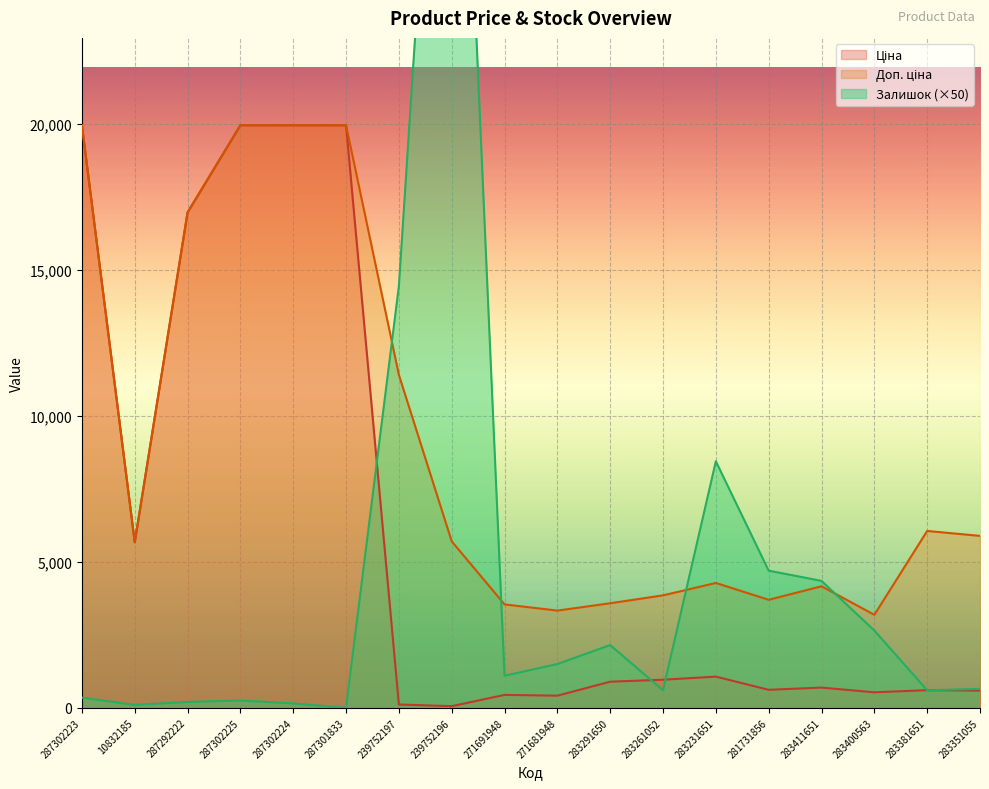

In Залишок, how many points are lower than both neighbors (excluding endpoints)?

5